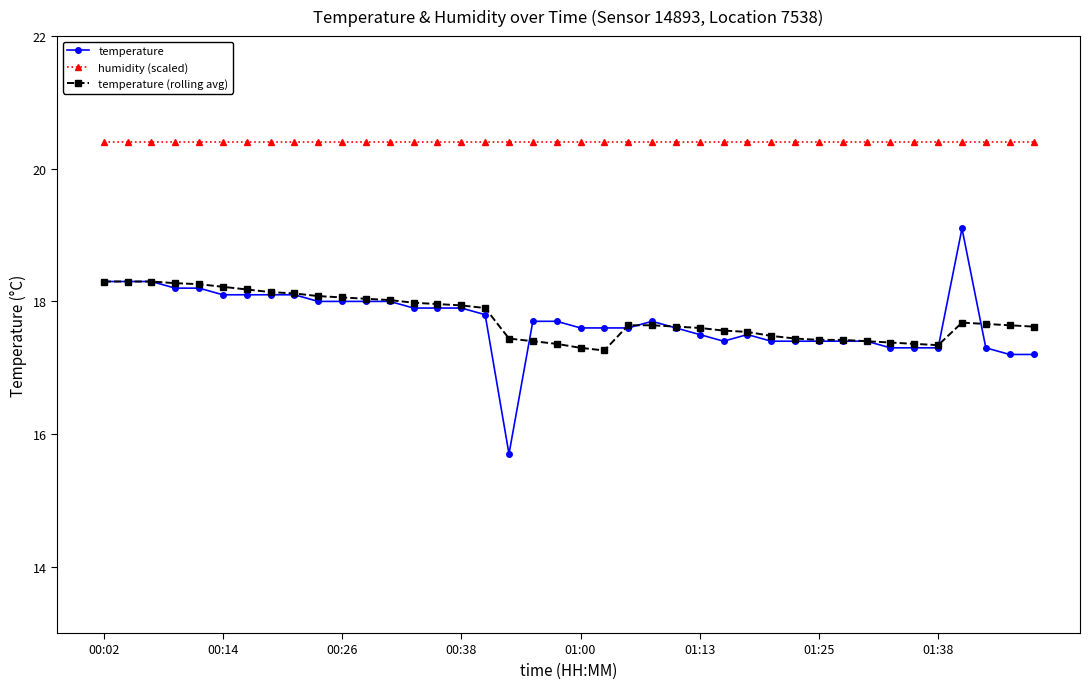

List the series in order of their peak value, lowest first.

temperature (rolling avg), temperature, humidity (scaled)